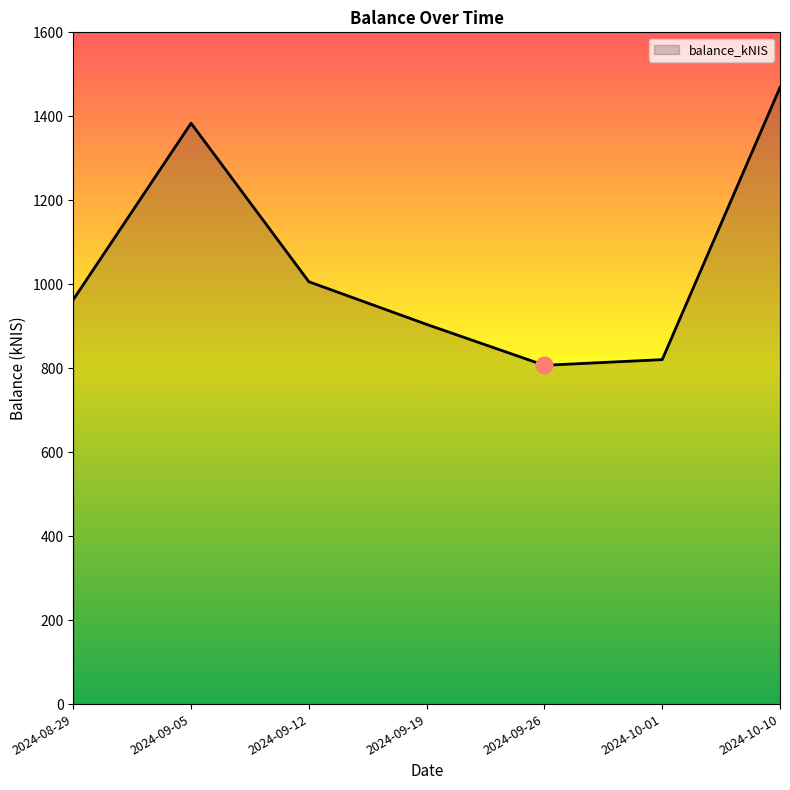

The chart shows a value of 1440.4 at 2024-08-29. True or false?

False